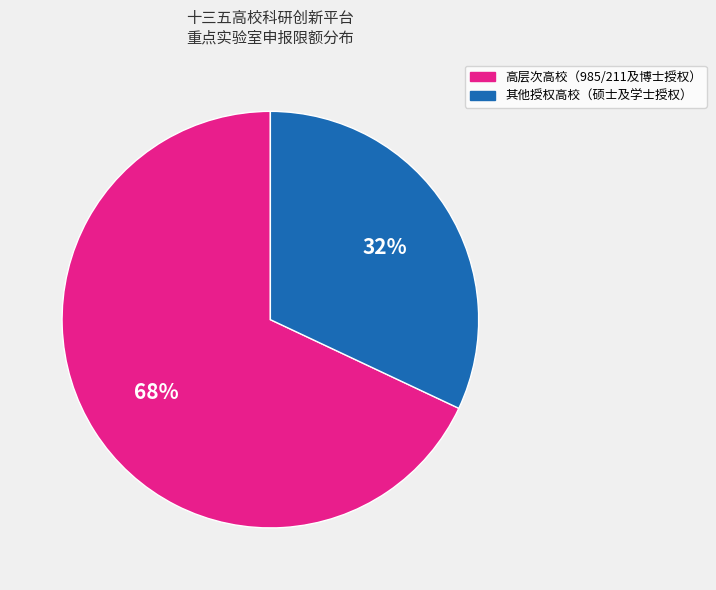

To the nearest percent, what is the difference between the largest and smallest slice percentages?

36%